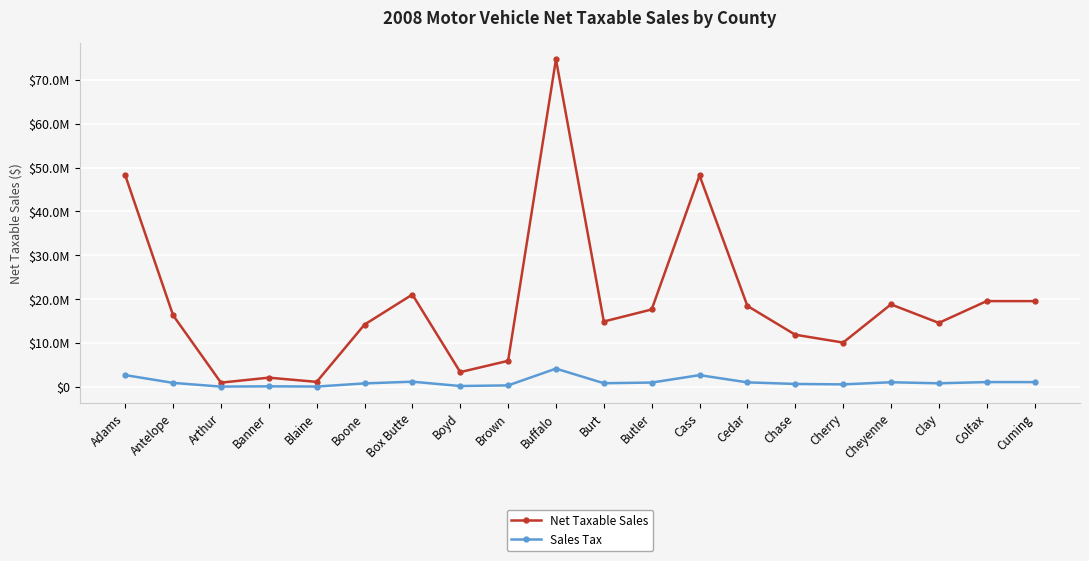

Where is the first local maximum for Sales Tax?

Banner